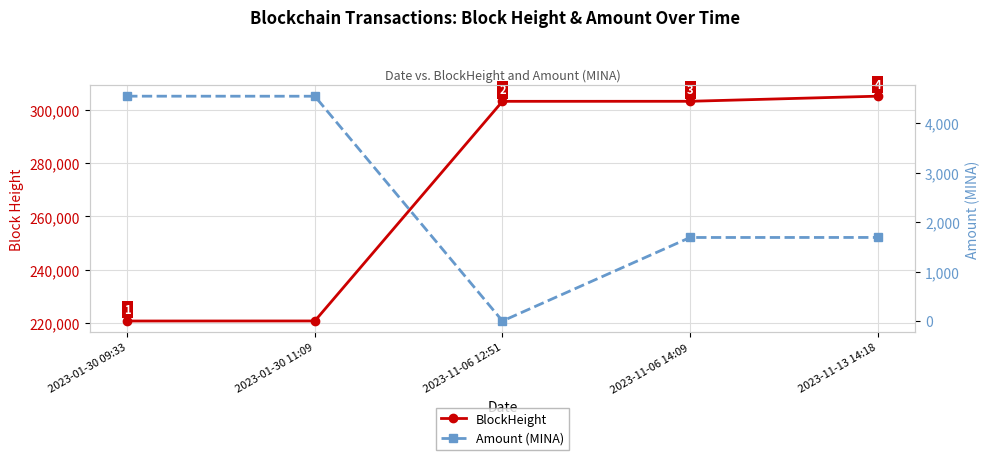

Which series has the largest range (max minus min)?

BlockHeight